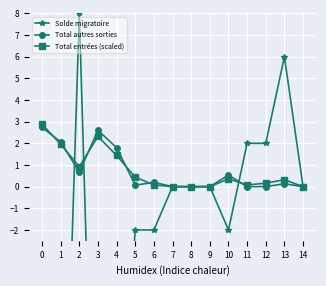

Where do Total entrées (scaled) and Total autres sorties first cross each other?

0 and 1